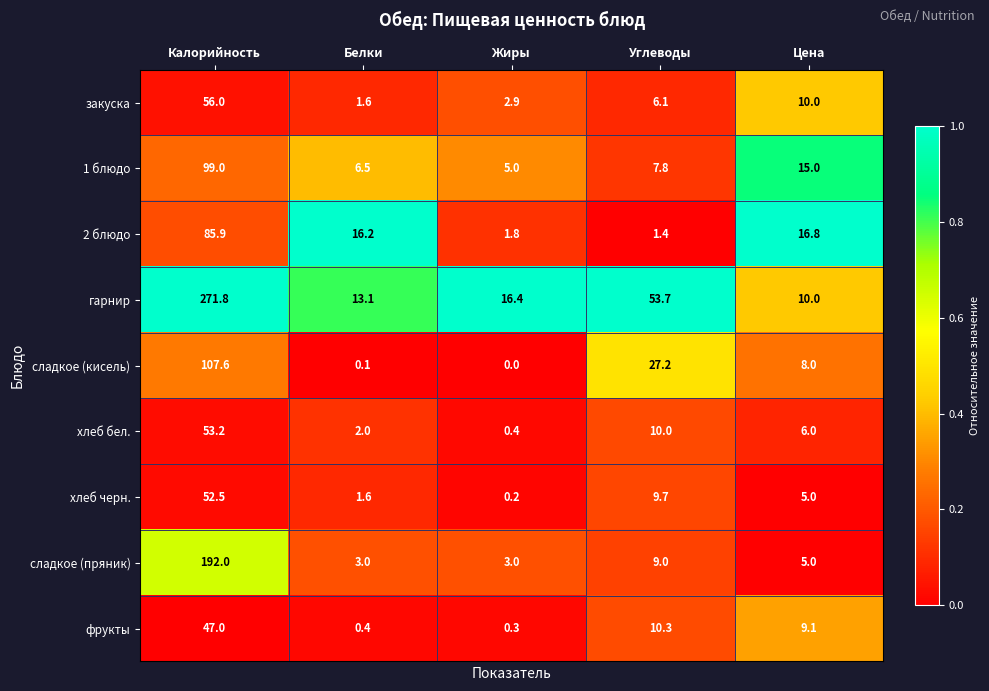

Which label corresponds to the smallest value in the chart?

Жиры